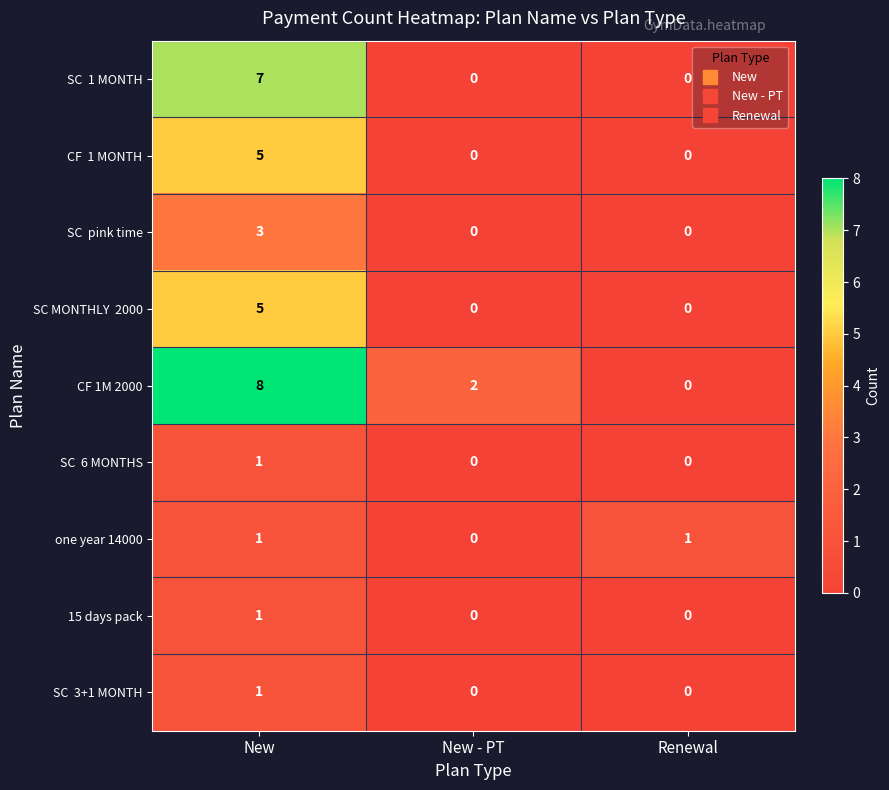

Which series changed the most between New and Renewal?

CF 1M 2000